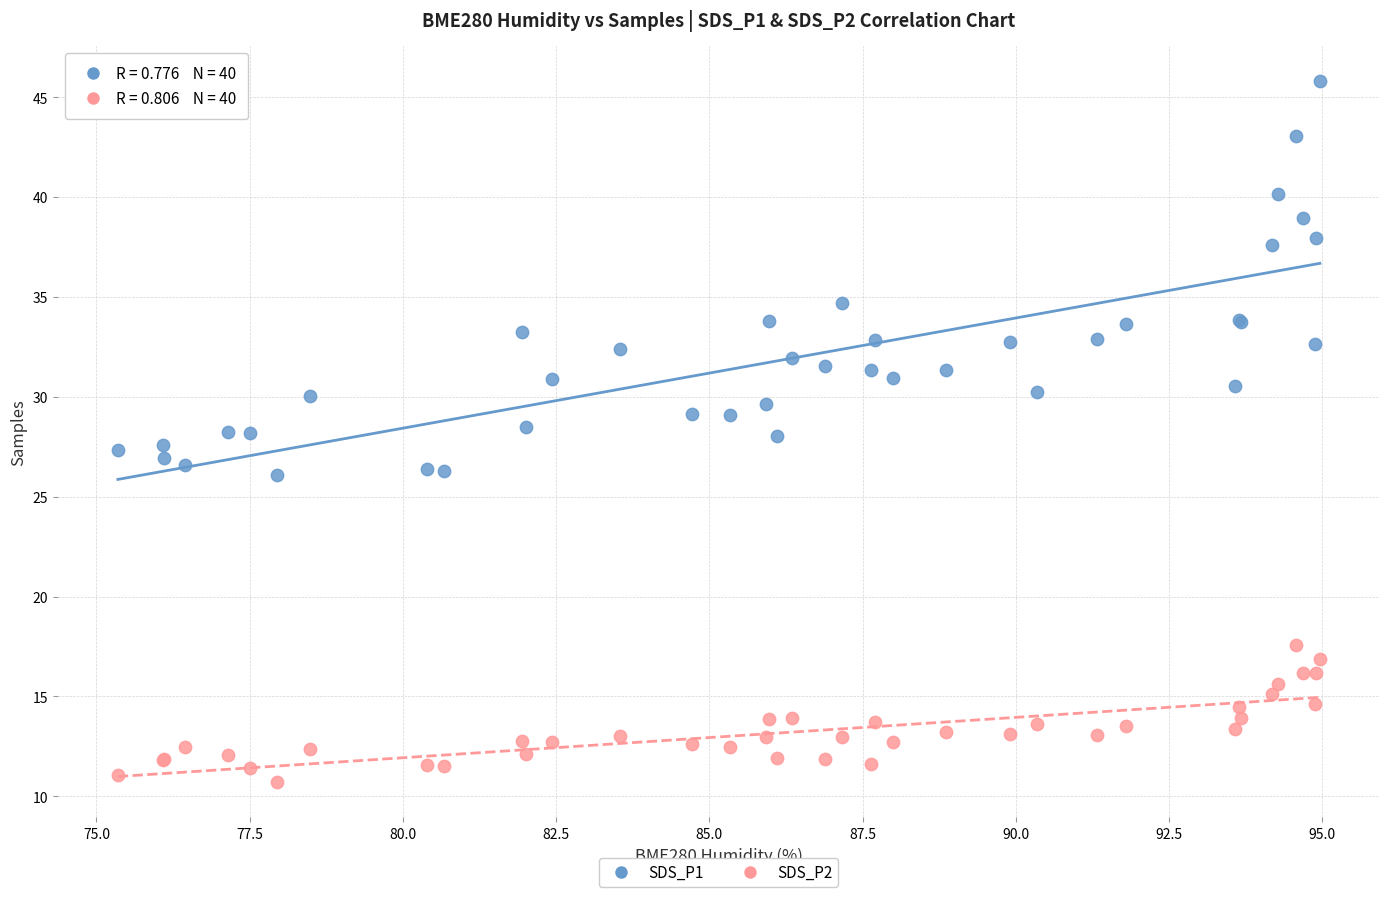

Which series has the largest Y range (max minus min)?

SDS_P1